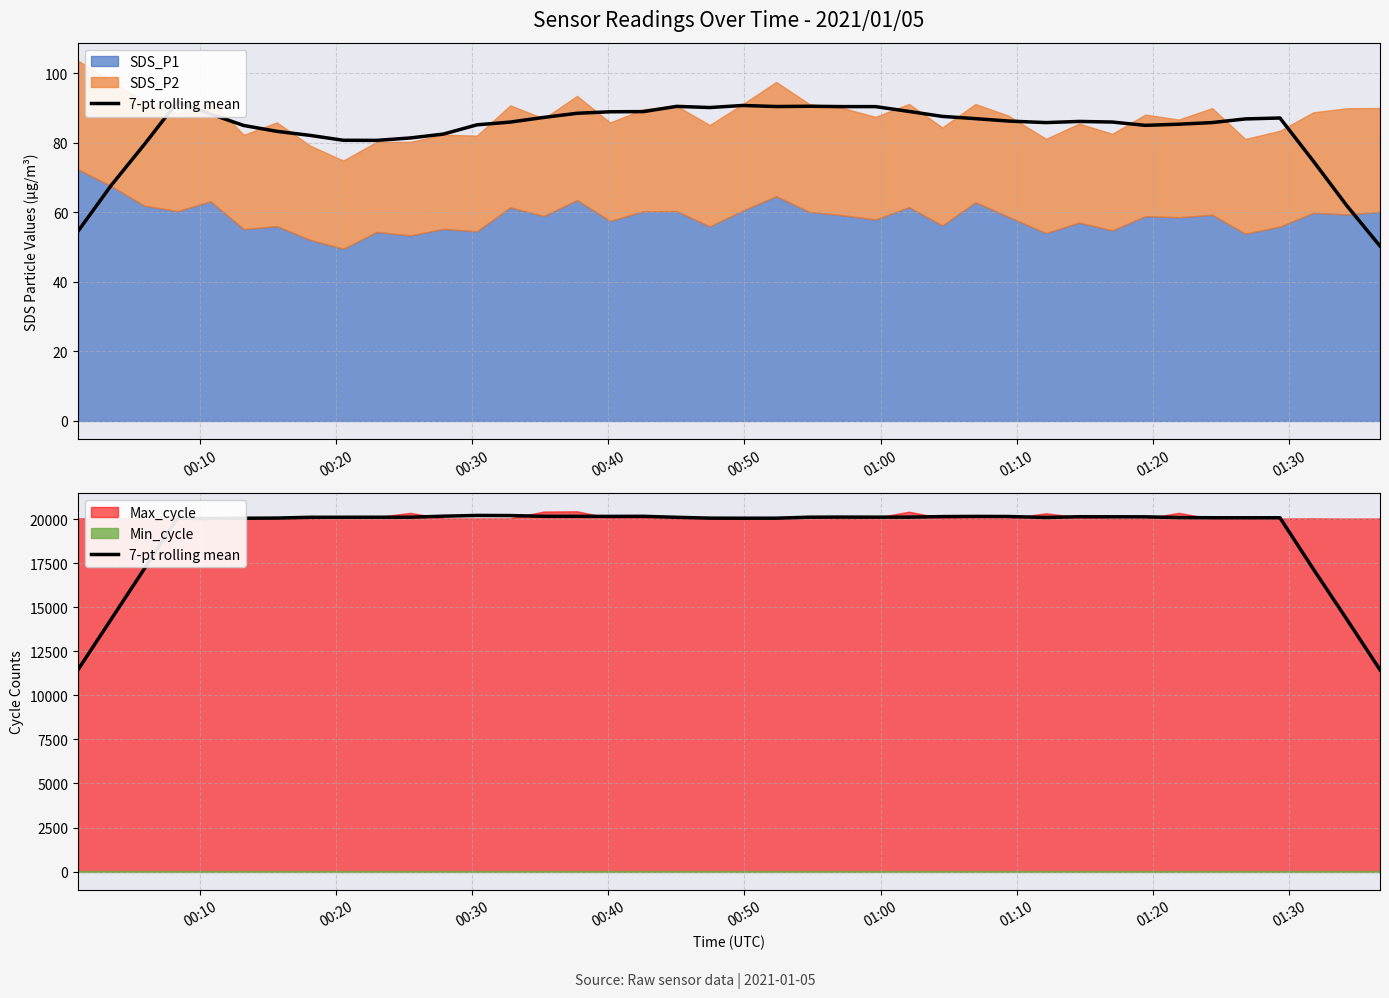

Does the chart display data point markers on the line(s)?

No